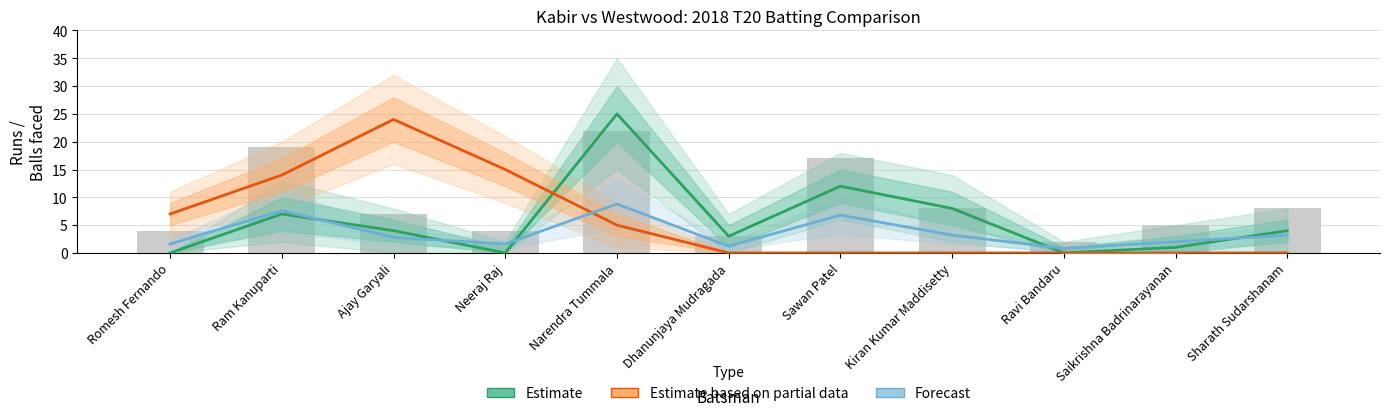

At which category does the chart reach its minimum across all series?

Romesh Fernando